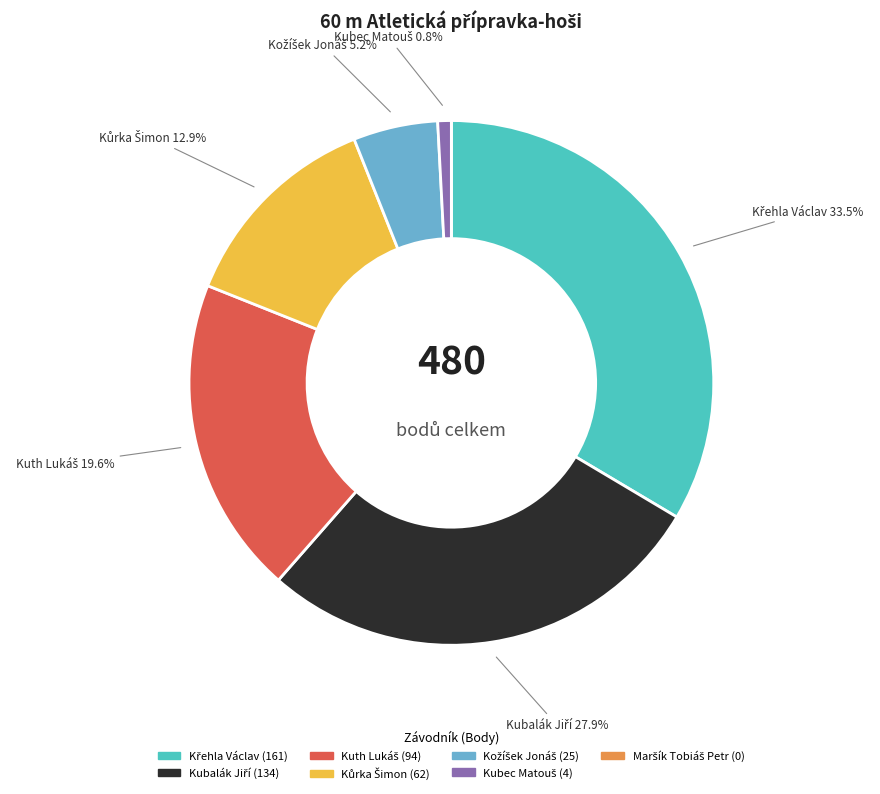

Is there a majority slice in this chart?

No